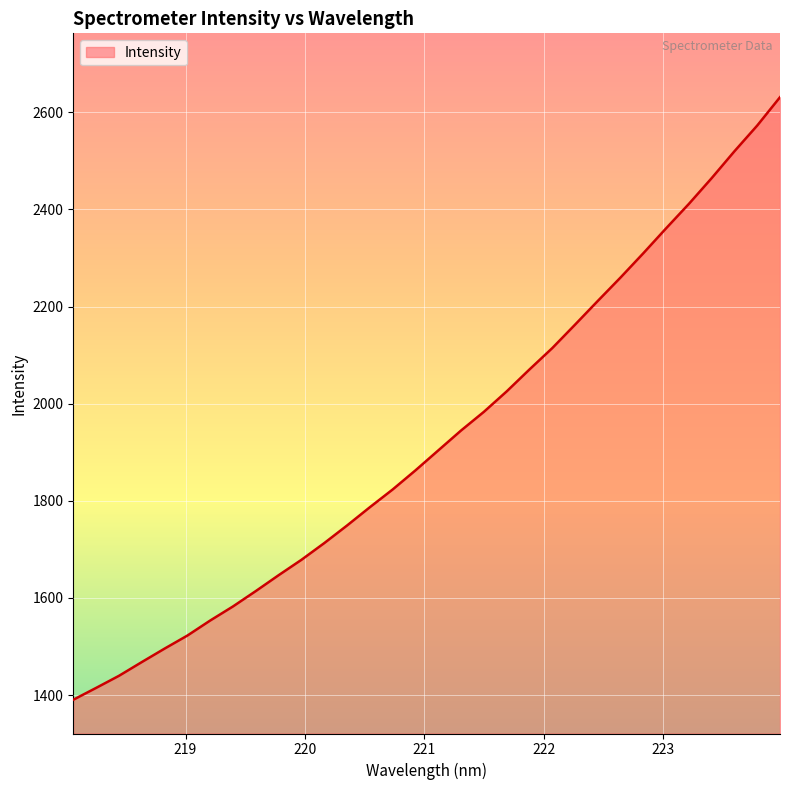

What is the difference between the maximum and minimum values?

1241.0